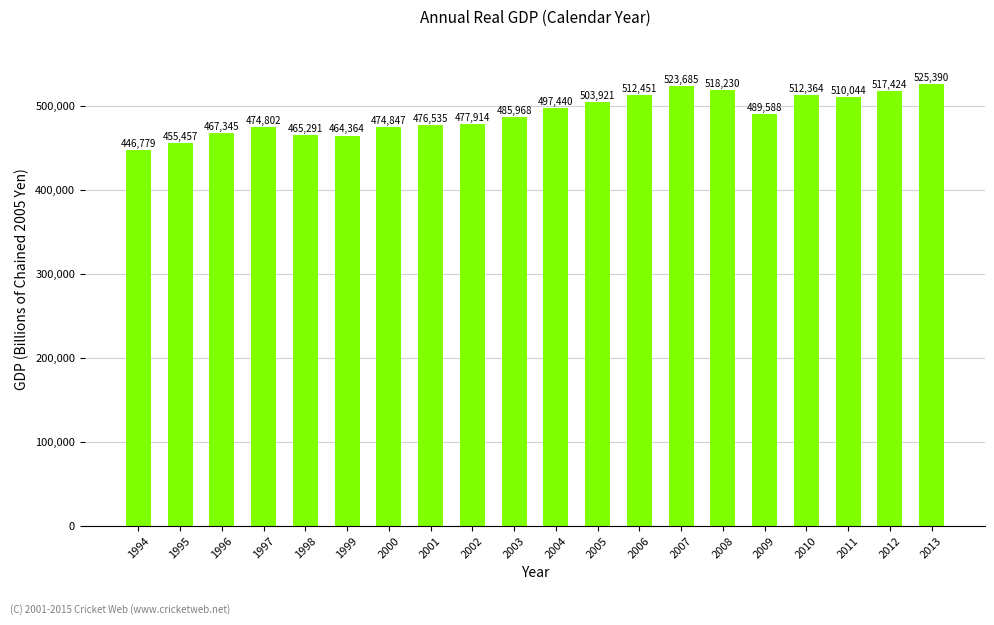

Rank the categories by value from lowest to highest.

1994, 1995, 1999, 1998, 1996, 1997, 2000, 2001, 2002, 2003, 2009, 2004, 2005, 2011, 2010, 2006, 2012, 2008, 2007, 2013